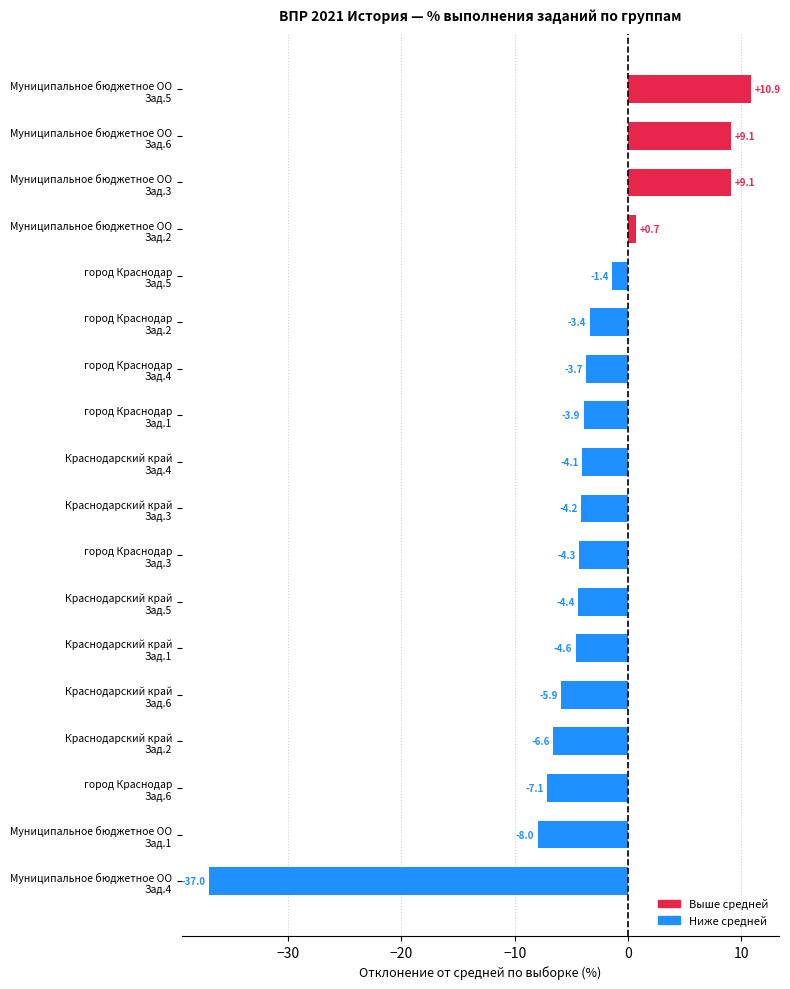

What is the minimum value shown in the chart?

-37.0